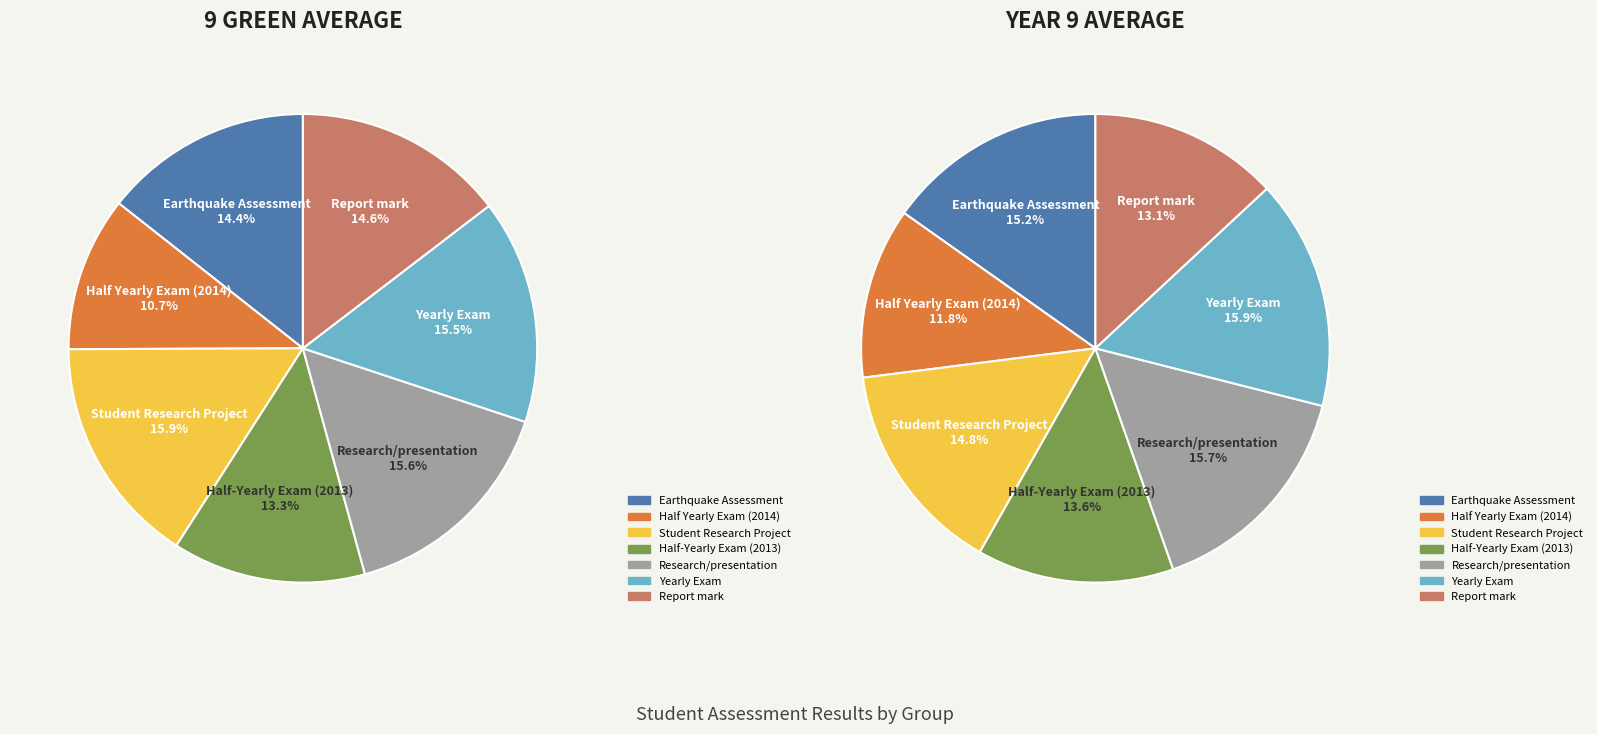

Rank the categories by year 9 average value from highest to lowest.

Yearly Exam, Research/presentation, Earthquake Assessment, Student Research Project, Half-Yearly Exam (2013), Report mark, Half Yearly Exam (2014)